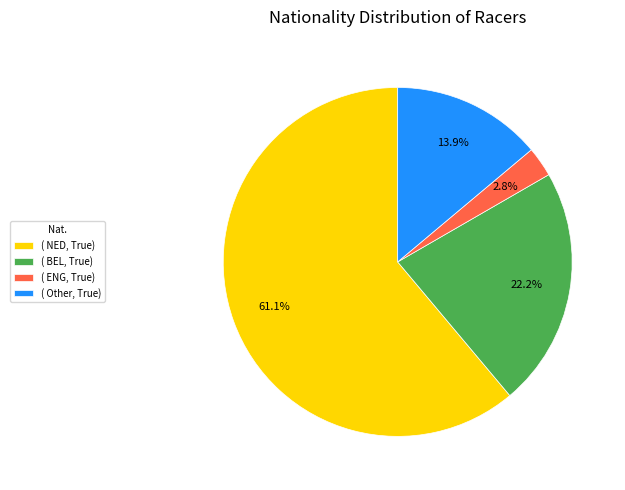

Which has a higher value, ( ENG, True) or ( Other, True)?

( Other, True)